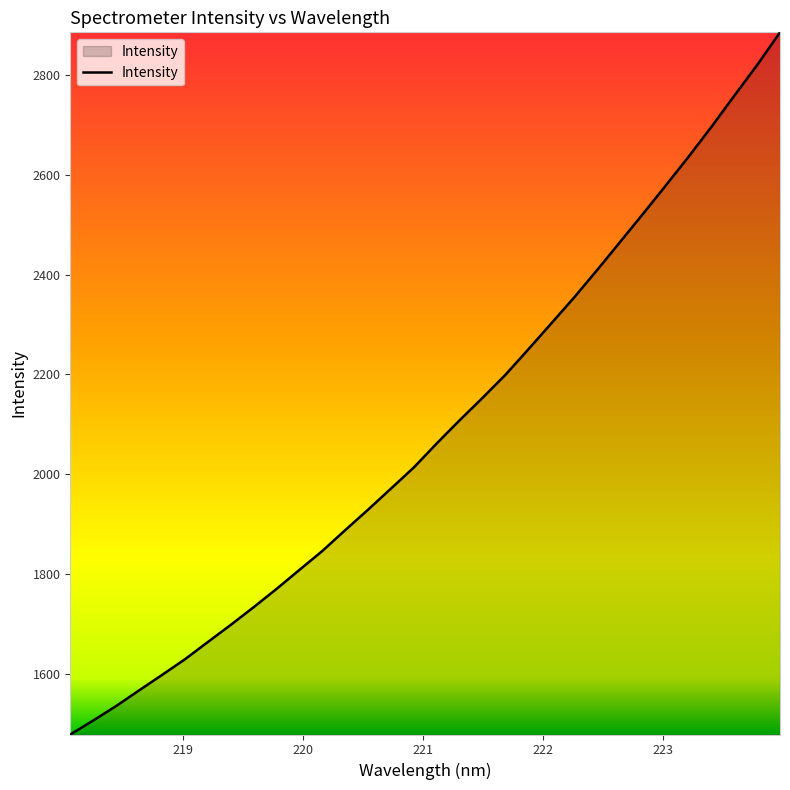

What is the smallest value displayed?

1478.0